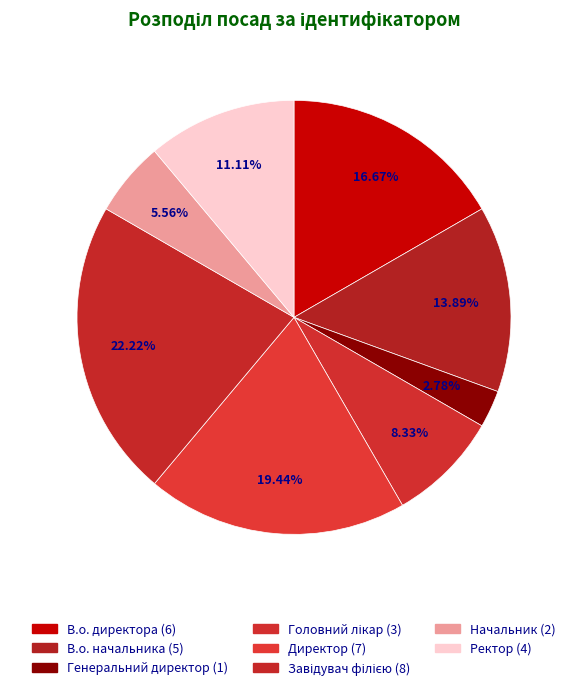

Does В.о. директора represent more than half of the total?

No